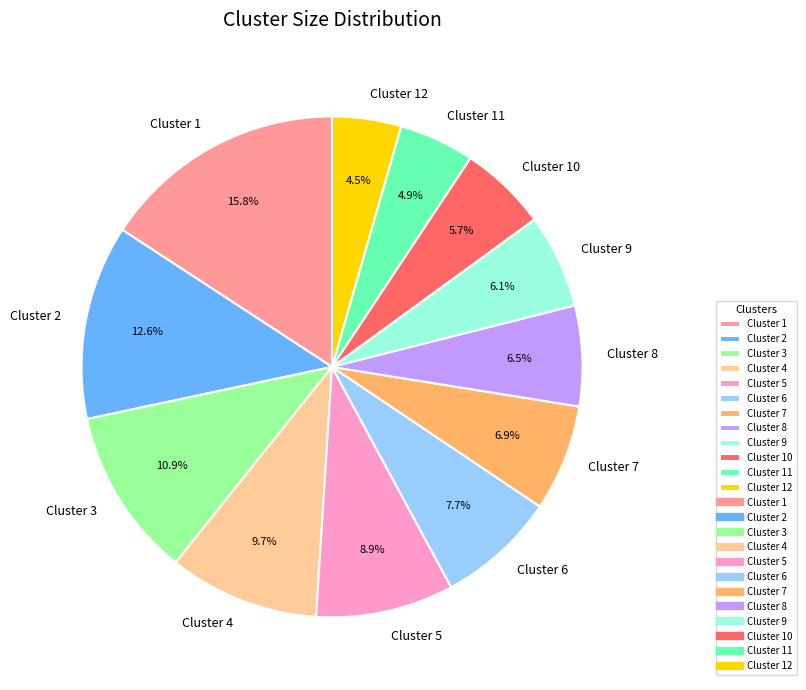

What is the ratio of the value at Cluster 12 to the value at Cluster 2?

0.4